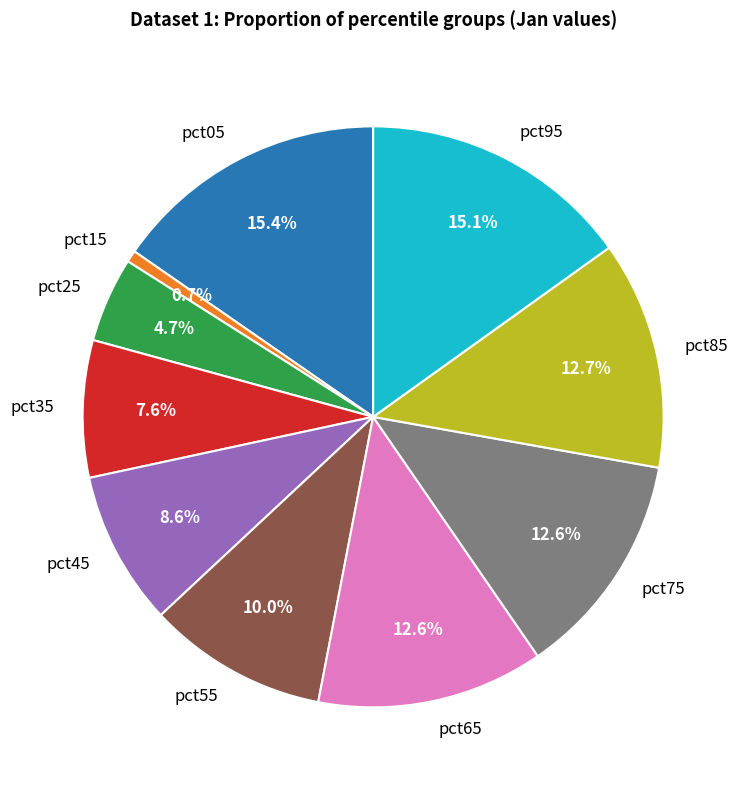

To the nearest percent, what is the difference between the largest and smallest slice percentages?

15%